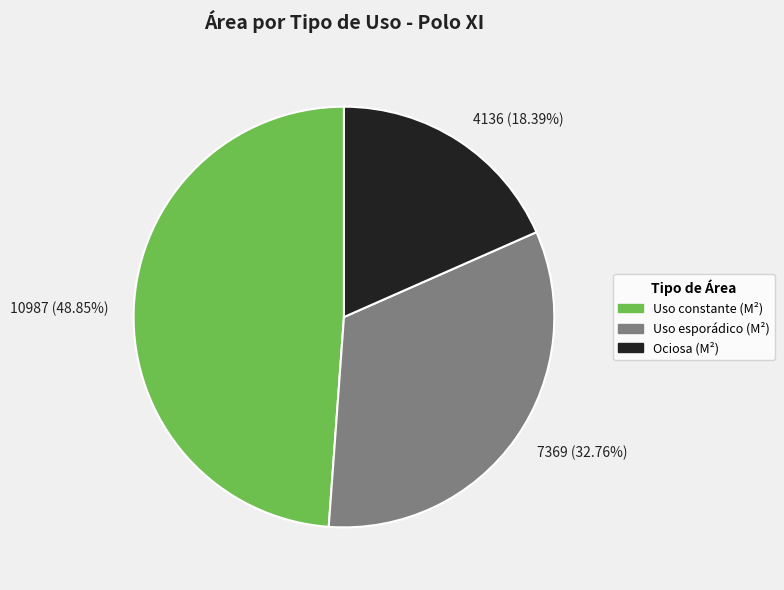

Do 7369 (32.76%) and 10987 (48.85%) together represent more than half of the pie?

Yes